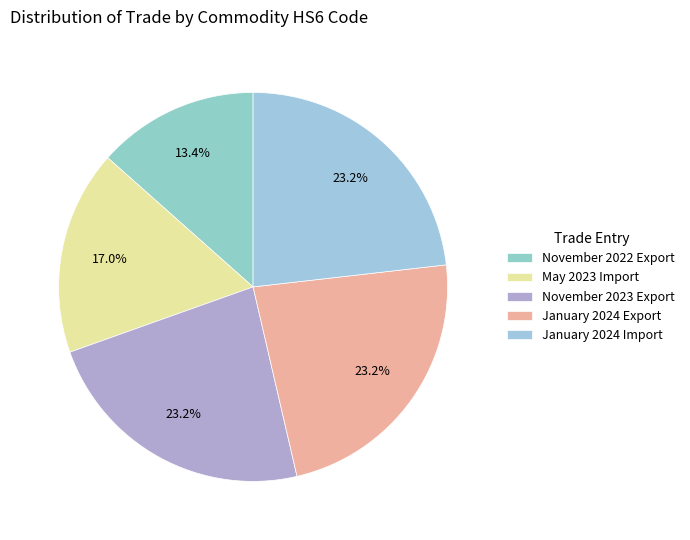

To the nearest percent, what is the average slice percentage?

20%